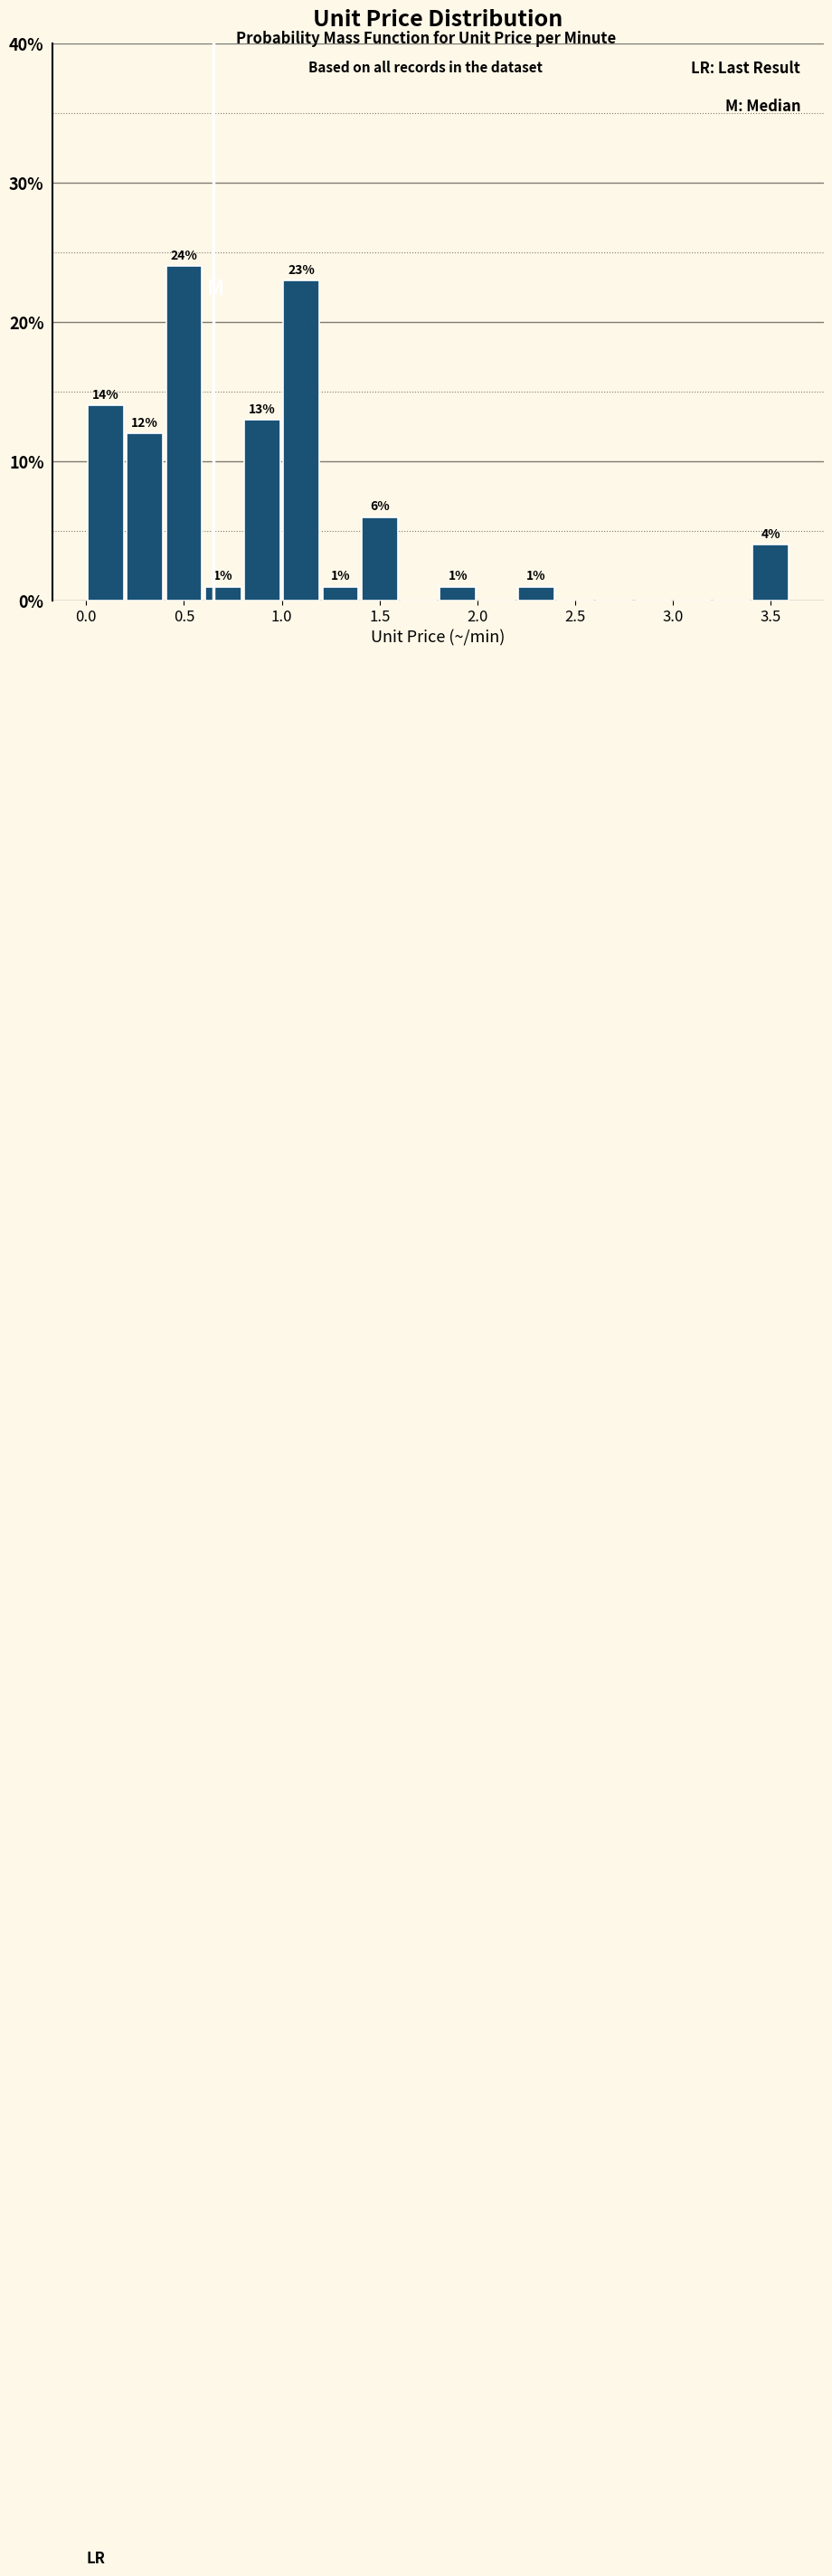

Over which range of the x-axis is the bar tallest?

0.4 to 0.6